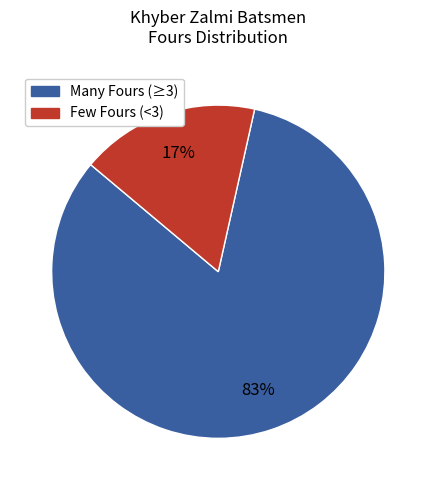

Is there any slice that represents more than half of the pie?

Yes